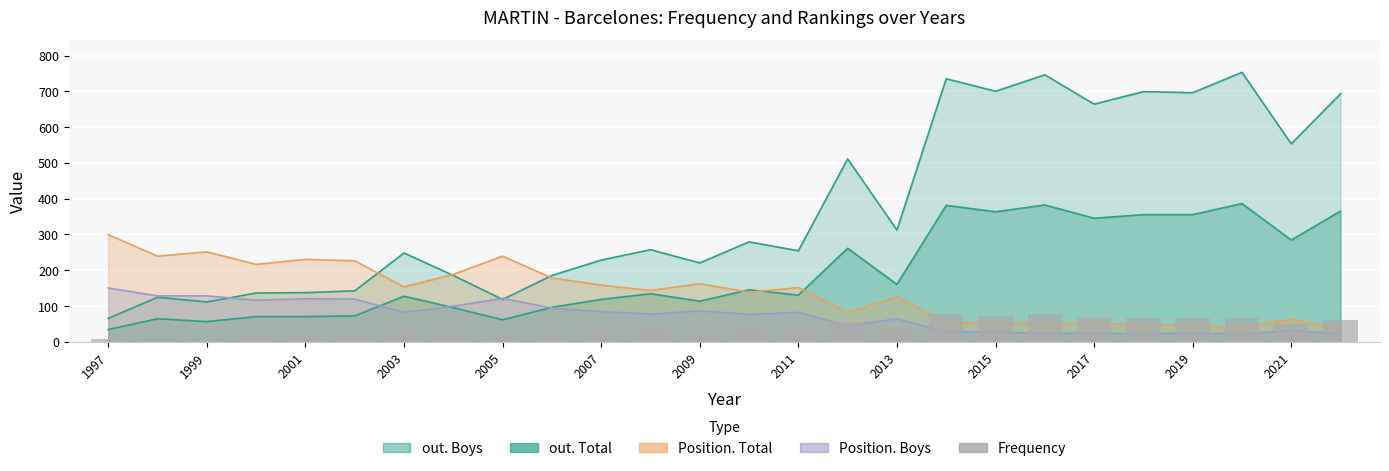

What is the smallest value displayed?

6